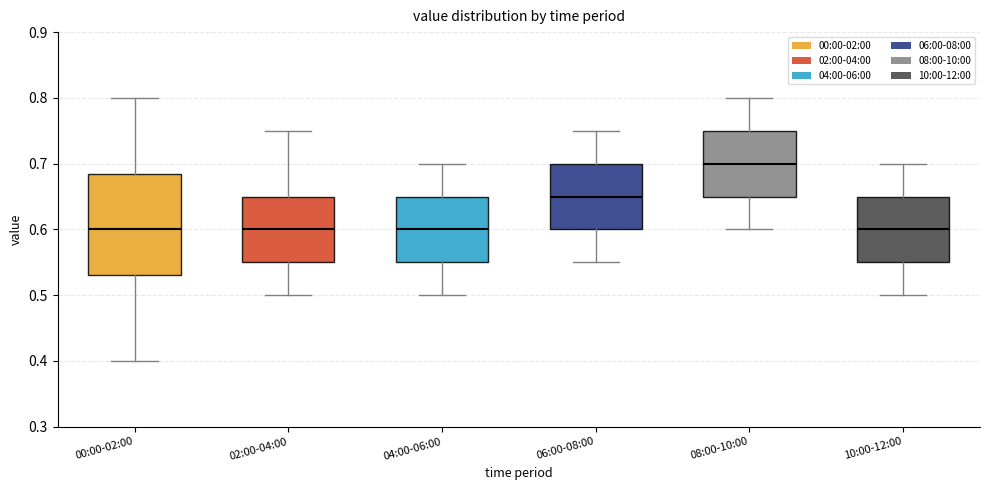

Where is the upper edge of the box for 04:00-06:00 on the y-axis? The values are not printed on the chart, so give them approximately, as read against the axis.

0.65